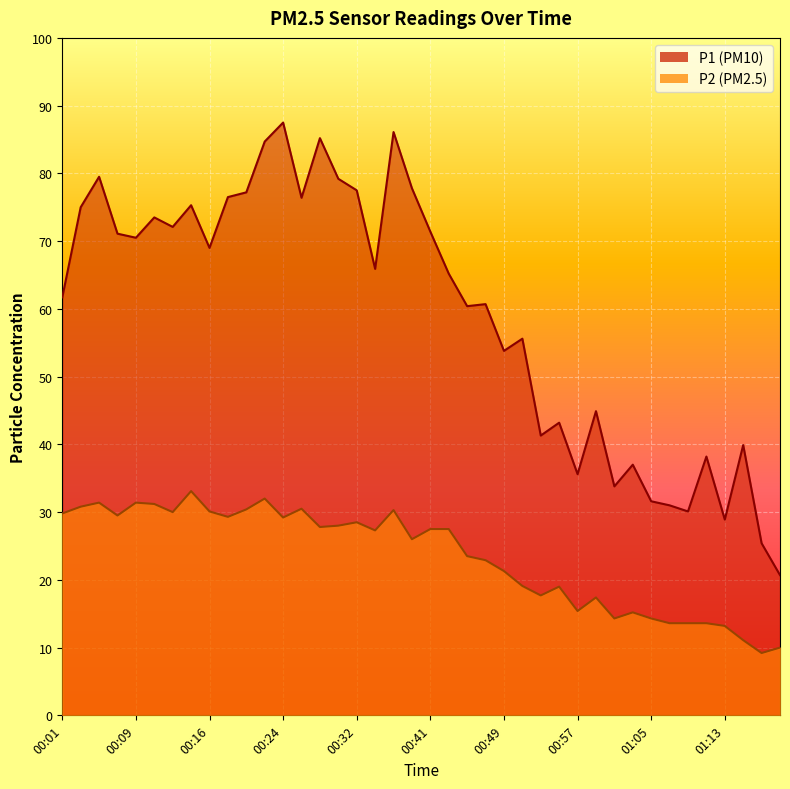

How many data points in P1 are above 65?

21